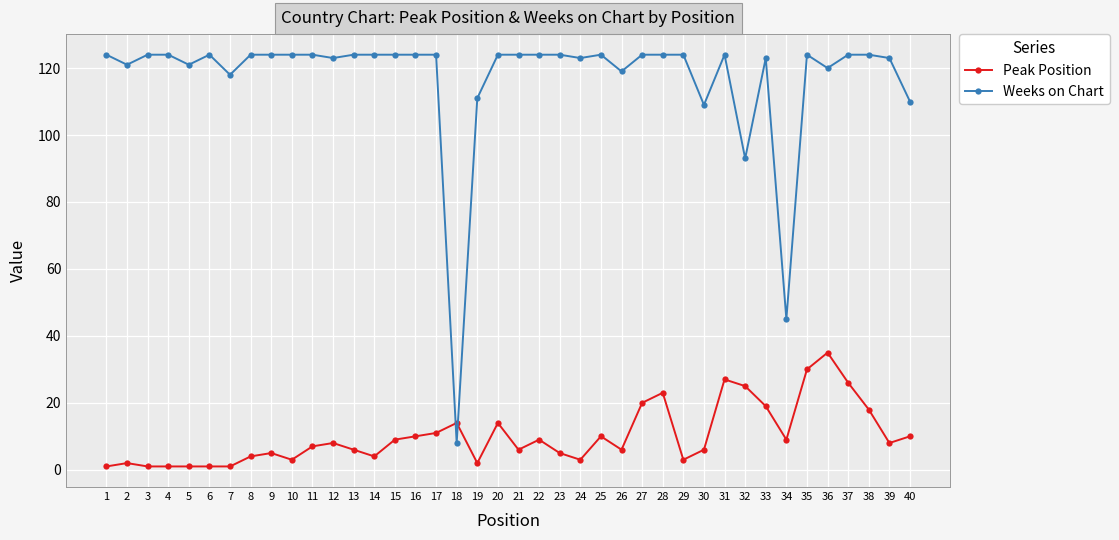

Between 7 and 22, which series saw the biggest shift?

Peak Position